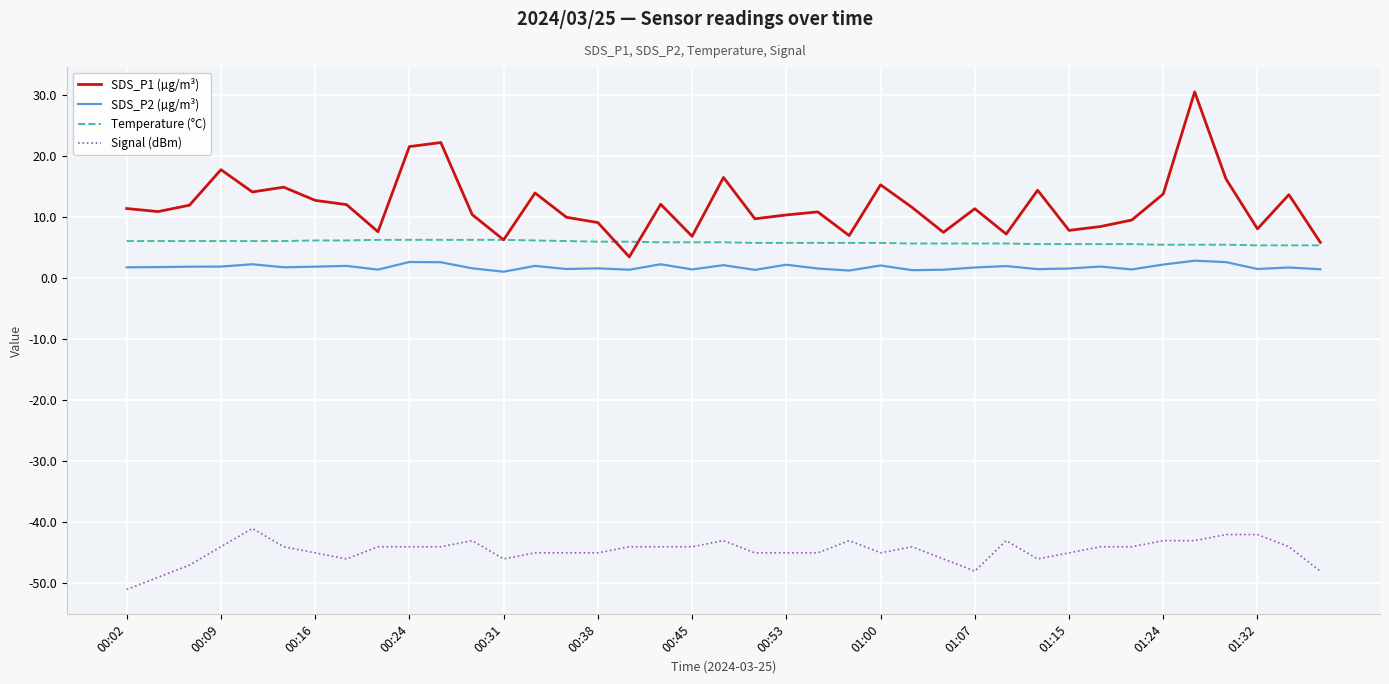

Which series has the largest total across all categories?

SDS_P1 (µg/m³)